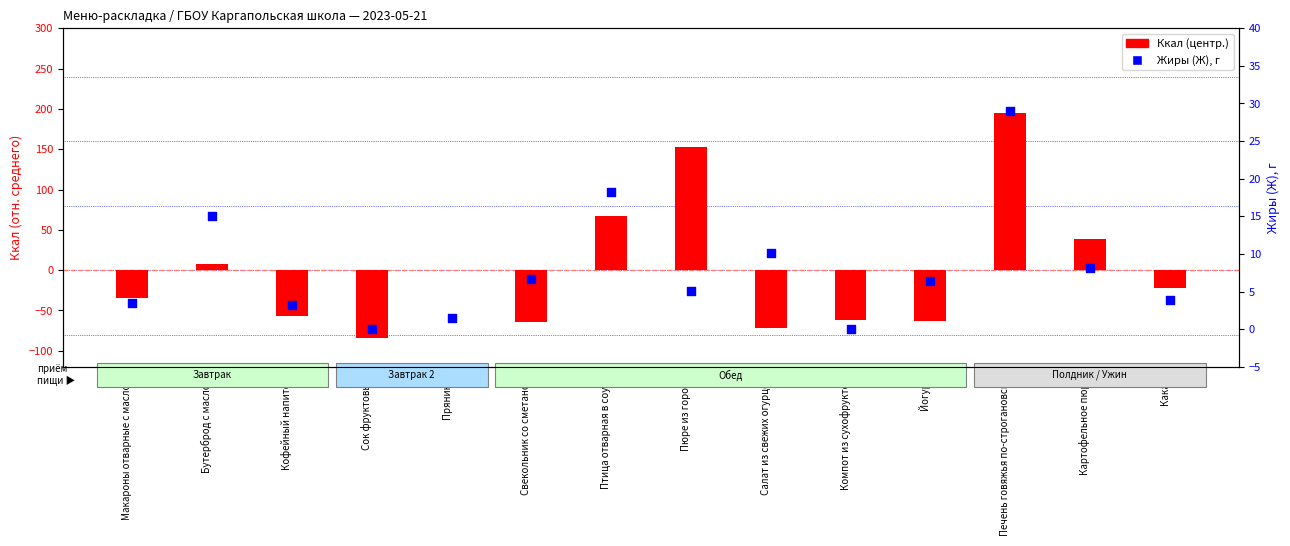

What is the total value across all series at Пряники?

1.3